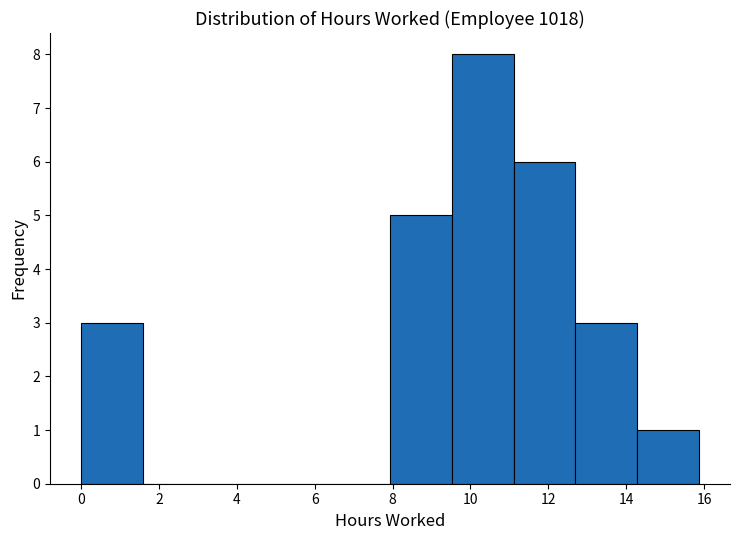

How tall is the bar that spans 11.2 to 12.6 on the x-axis? Neither the bar edges nor the heights are printed on the chart, so give them approximately, as read against the axes.

6